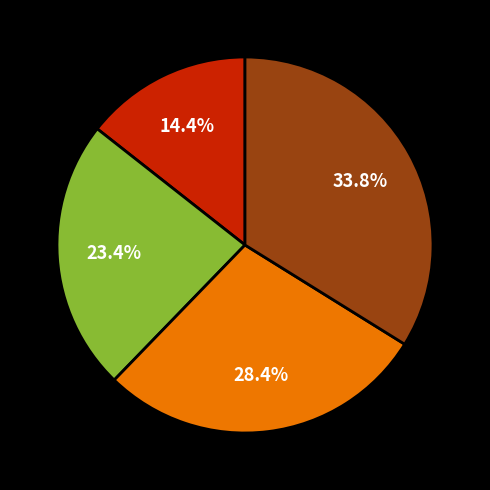

Is there a majority slice in this chart?

No